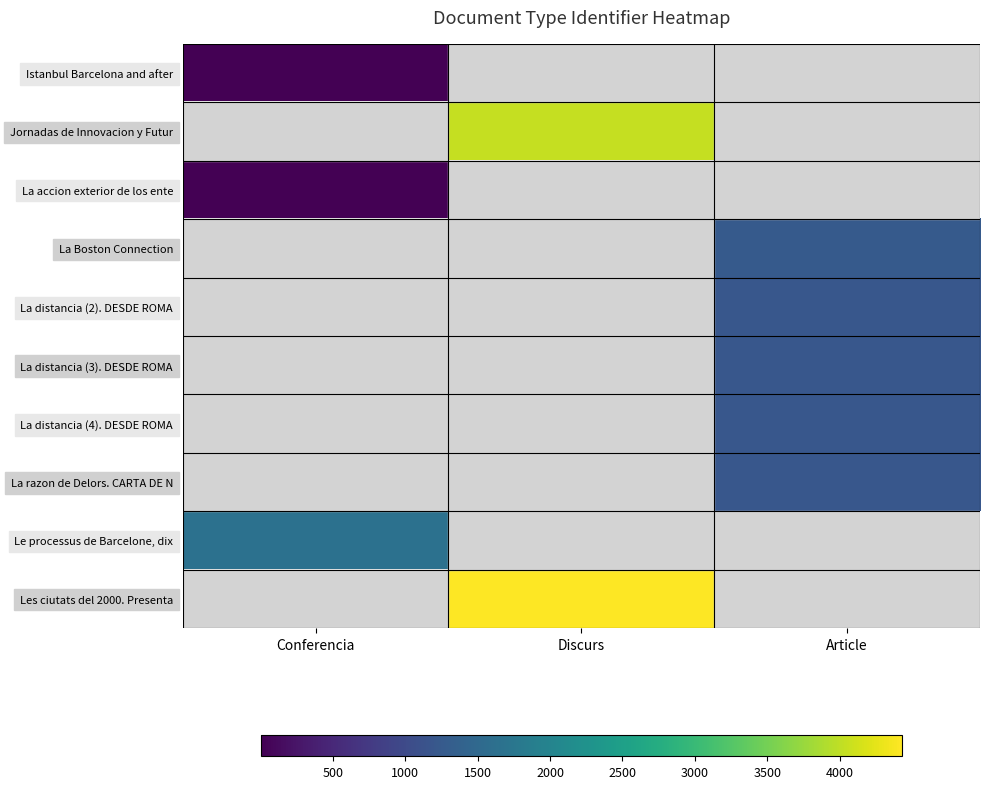

How many values in Istanbul Barcelona and after are above zero?

1